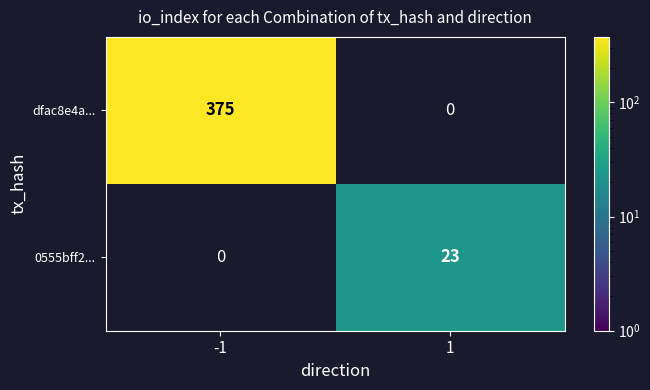

The value of dfac8e4a... at -1 is 581. True or false?

False